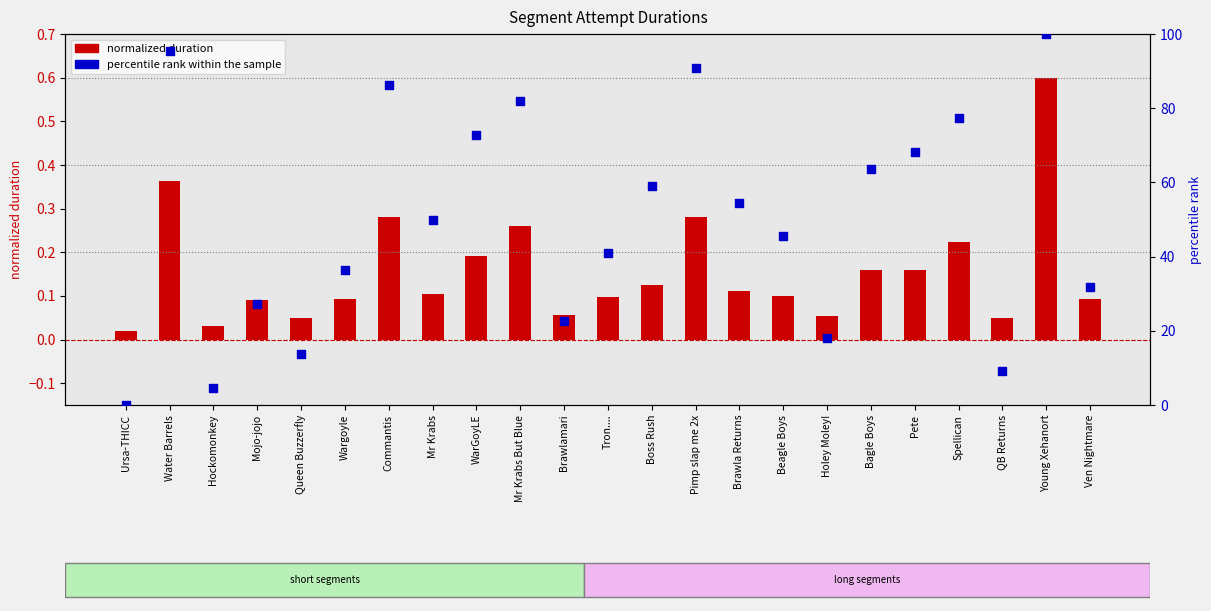

Which series has the largest Y range (max minus min)?

percentile rank within the sample